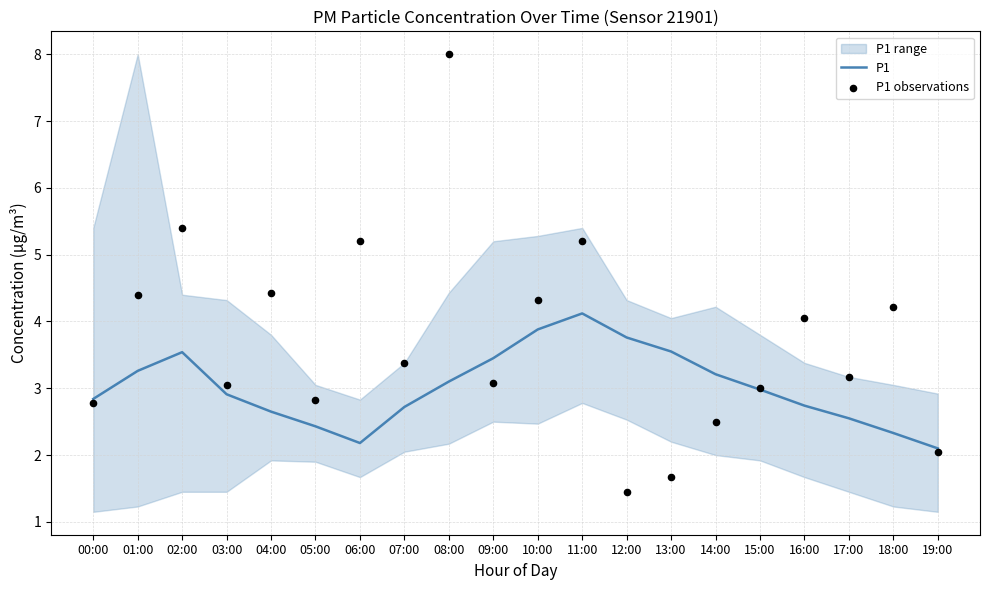

Which series has the largest total across all categories?

P1 observations